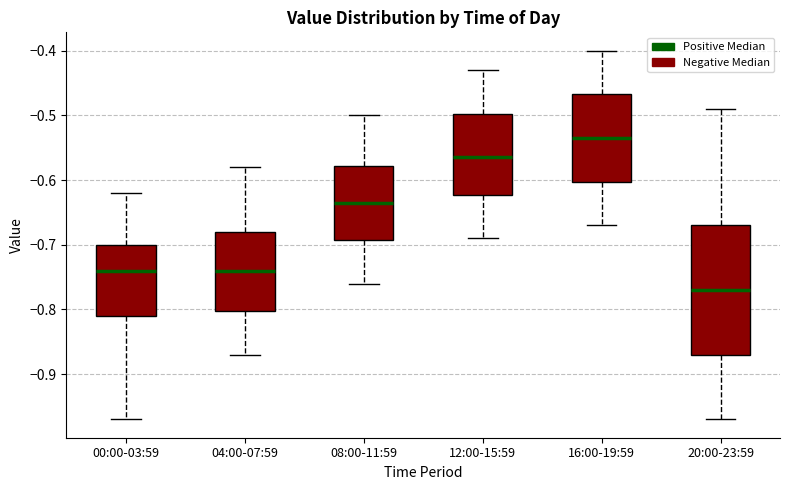

Which box is the tallest, from its lower edge to its upper edge?

20:00-23:59